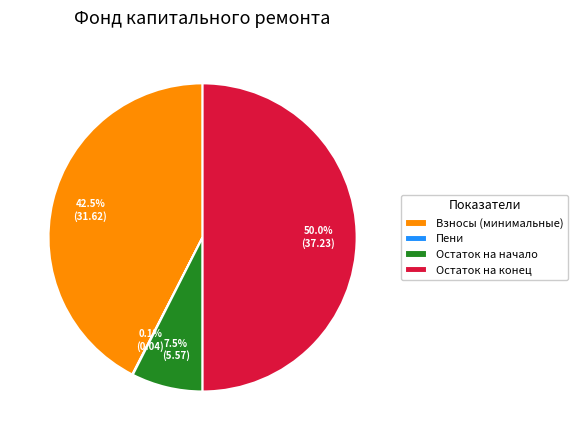

Which category has the biggest portion of the pie?

Остаток на конец